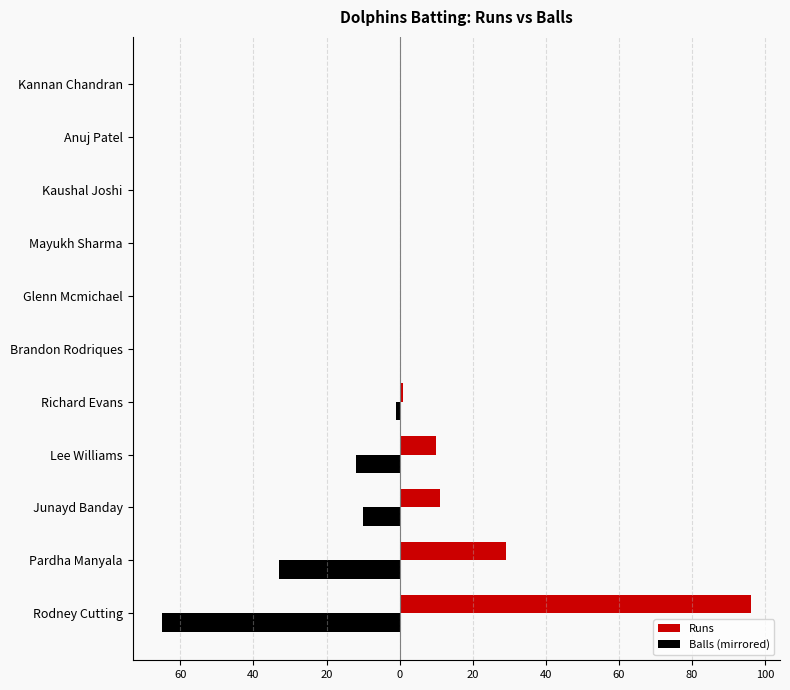

What are all the series names shown in the legend?

Runs, Balls (mirrored)